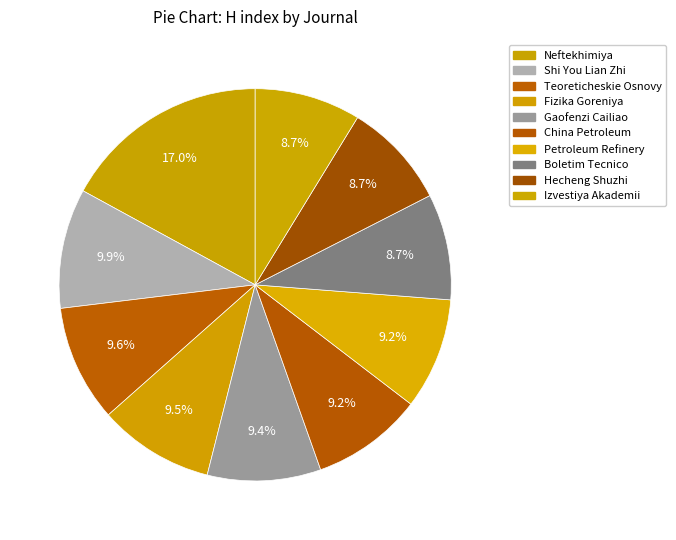

How many segments does this pie chart have?

10